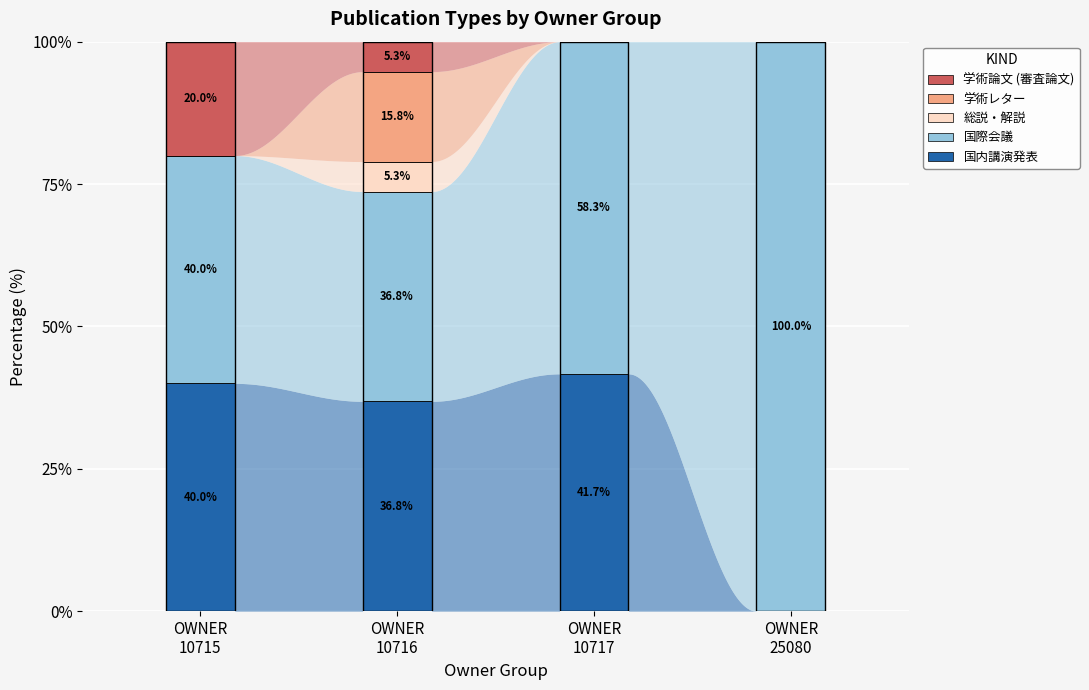

What are all the series names shown in the legend?

学術論文 (審査論文), 学術レター, 総説・解説, 国際会議, 国内講演発表